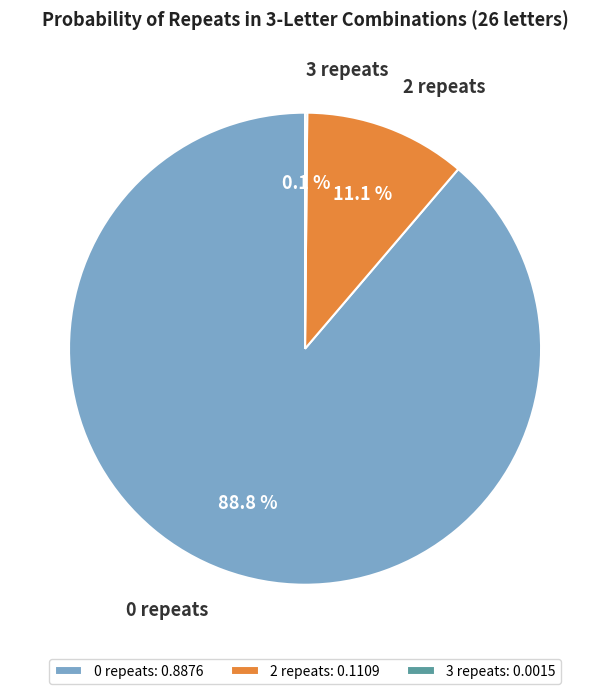

What percentage is NOT represented by 2 repeats?

88.9%